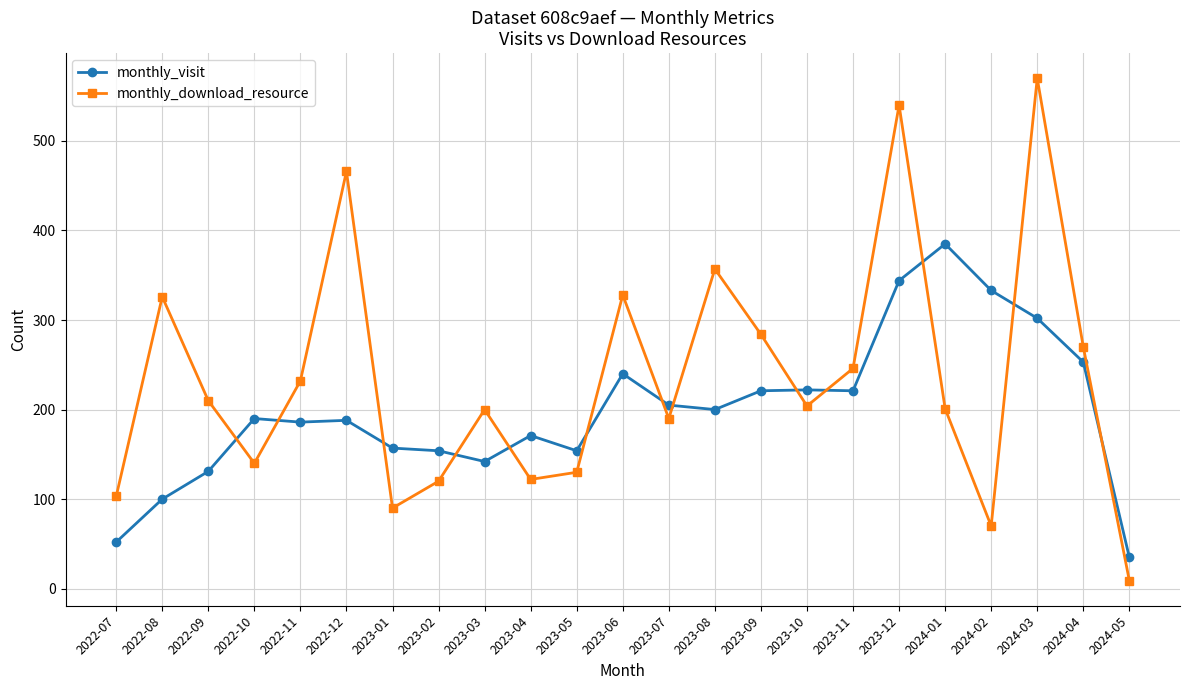

Where is monthly_download_resource nearest to the value 289?

2023-09